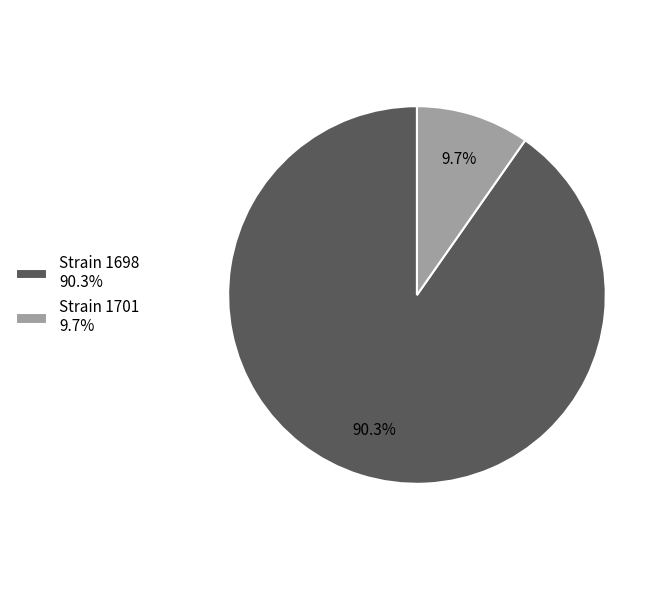

Which category accounts for the majority?

Strain 1698 90.3%